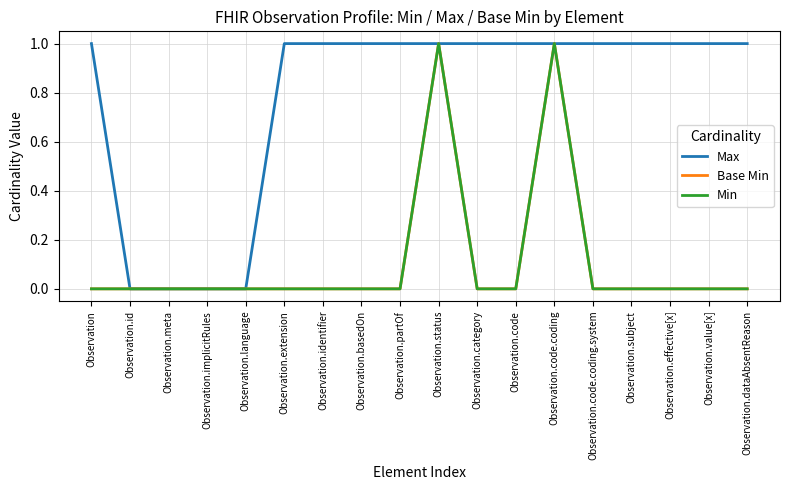

List the labels in order of Base Min value, largest first.

Observation.status, Observation.code.coding, Observation, Observation.id, Observation.meta, Observation.implicitRules, Observation.language, Observation.extension, Observation.identifier, Observation.basedOn, Observation.partOf, Observation.category, Observation.code, Observation.code.coding.system, Observation.subject, Observation.effective[x], Observation.value[x], Observation.dataAbsentReason